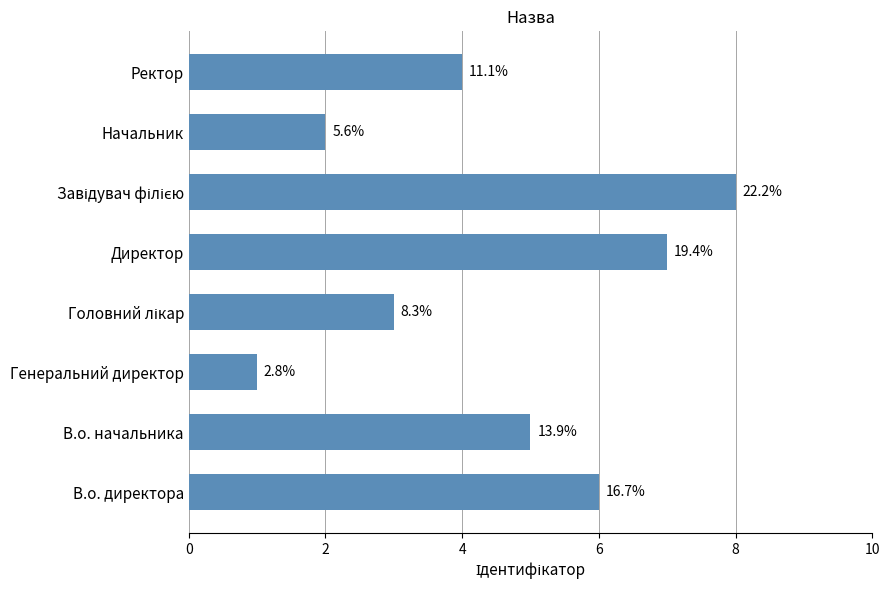

How many bars are there in total?

8